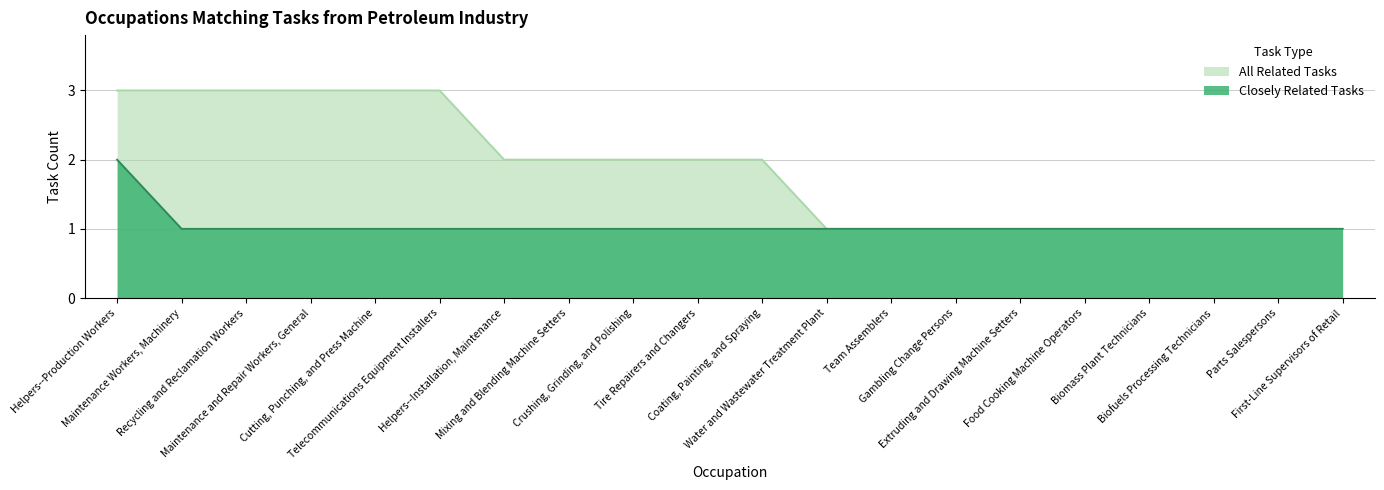

Which series has the widest spread of values?

All Related Tasks